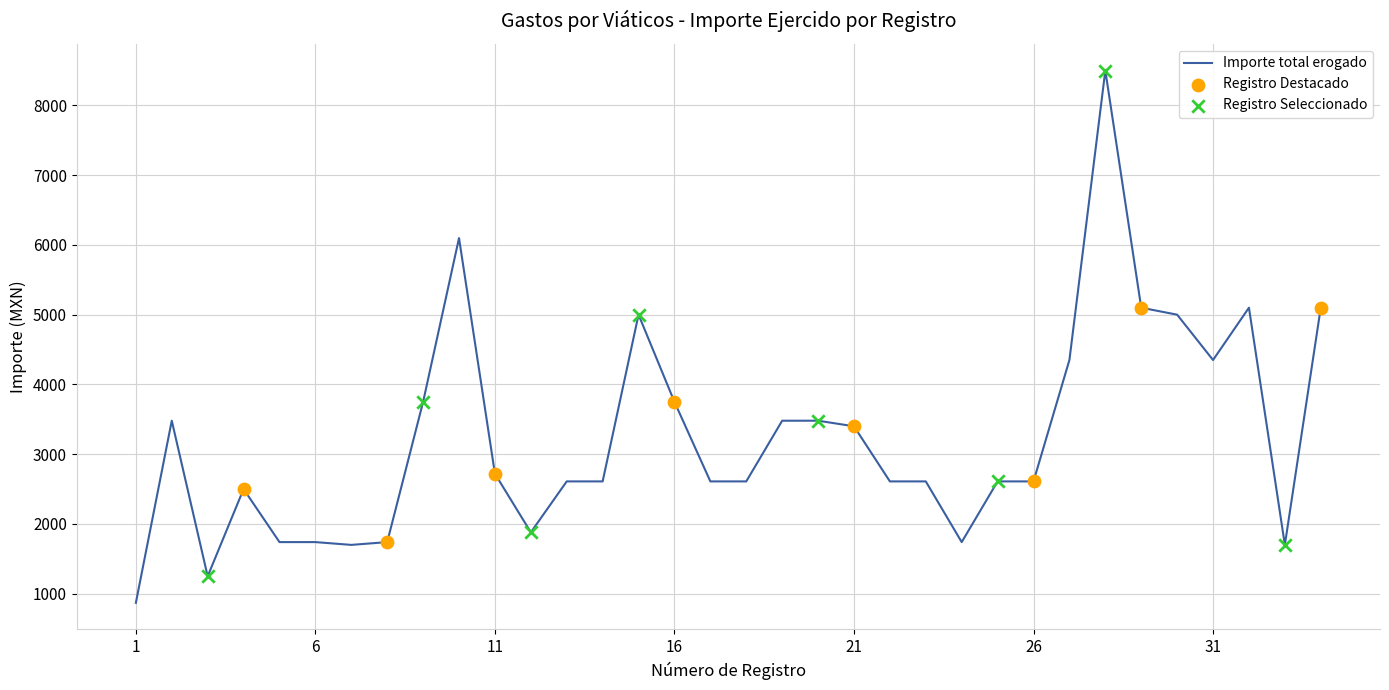

What is the maximum value shown in the chart?

8500